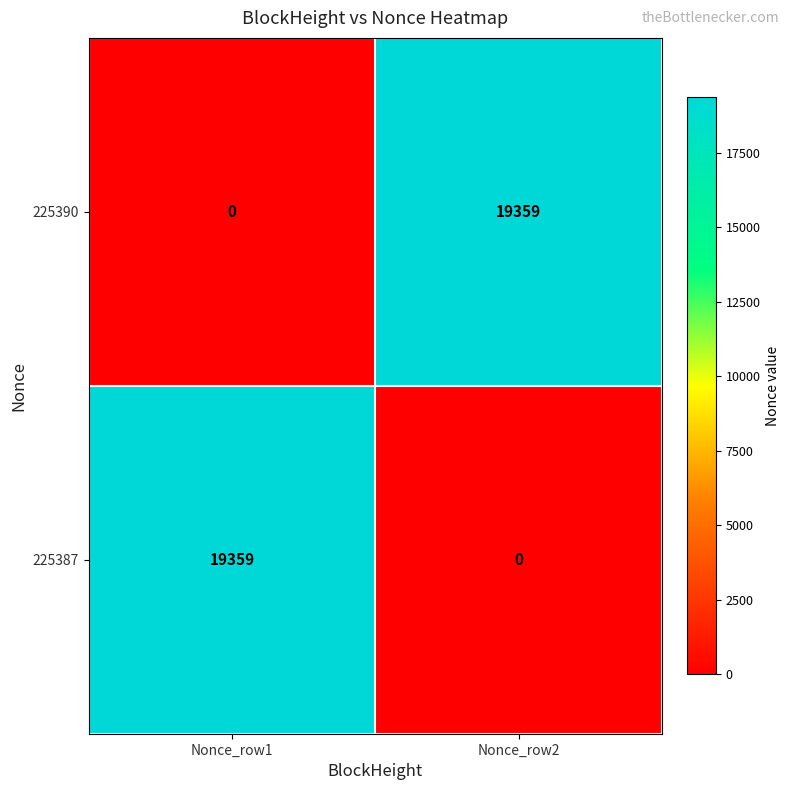

What is the total value across all series at Nonce_row2?

19359